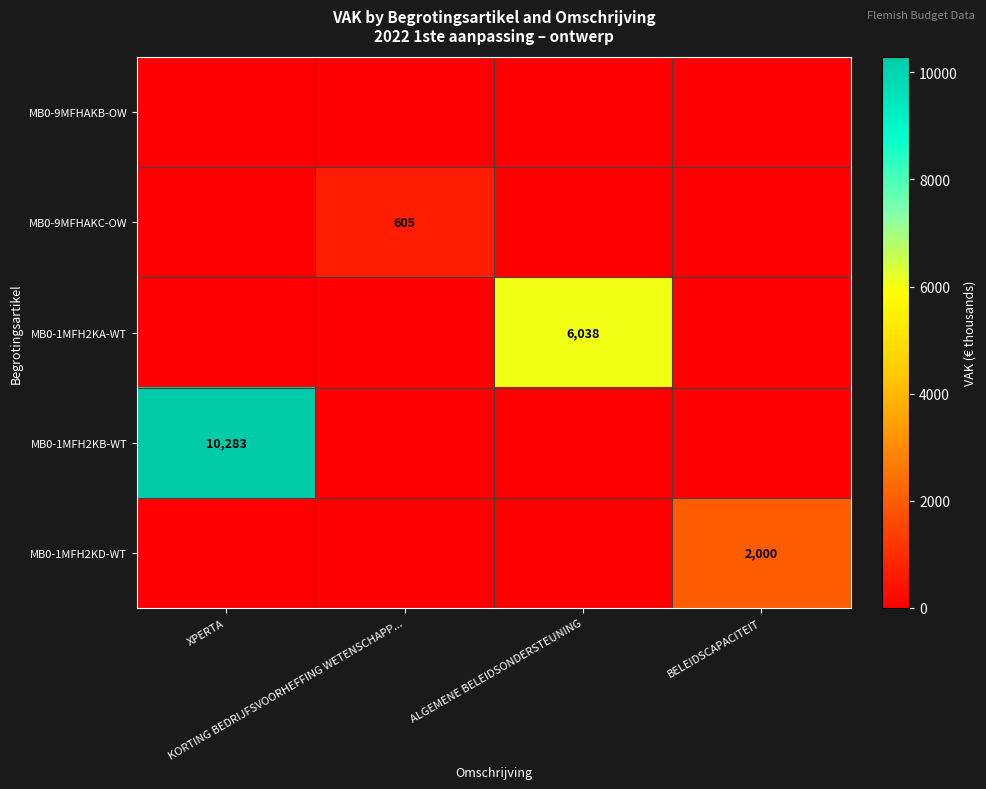

What is the spread (max minus min) of values at ALGEMENE BELEIDSONDERSTEUNING?

6038